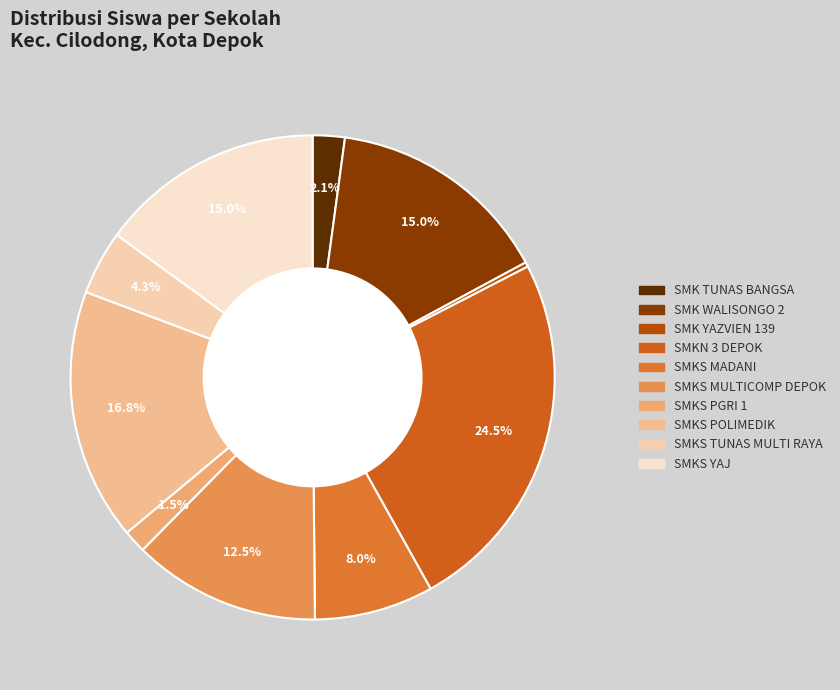

Which has a higher value, SMK YAZVIEN 139 or SMK WALISONGO 2?

SMK WALISONGO 2